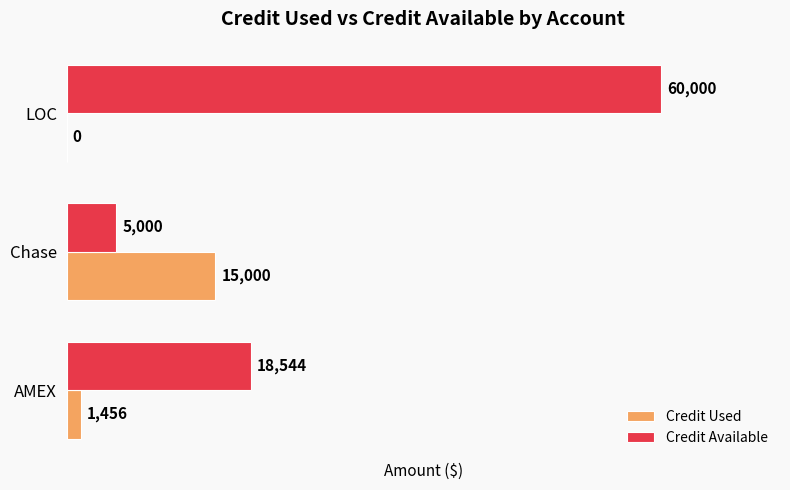

How many series are shown in this chart?

2